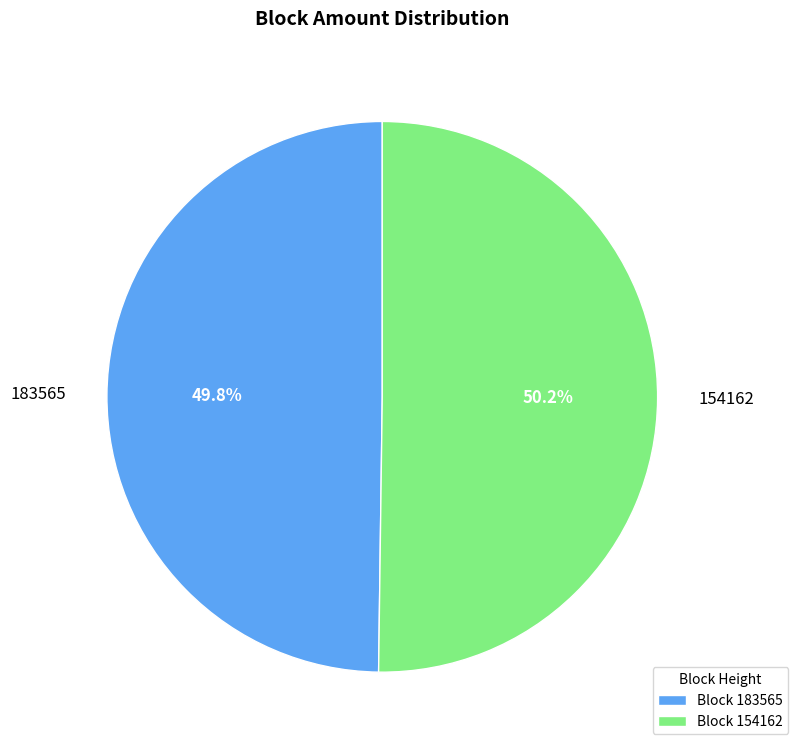

Approximately how many times larger is the value at 183565 compared to 154162?

1.0